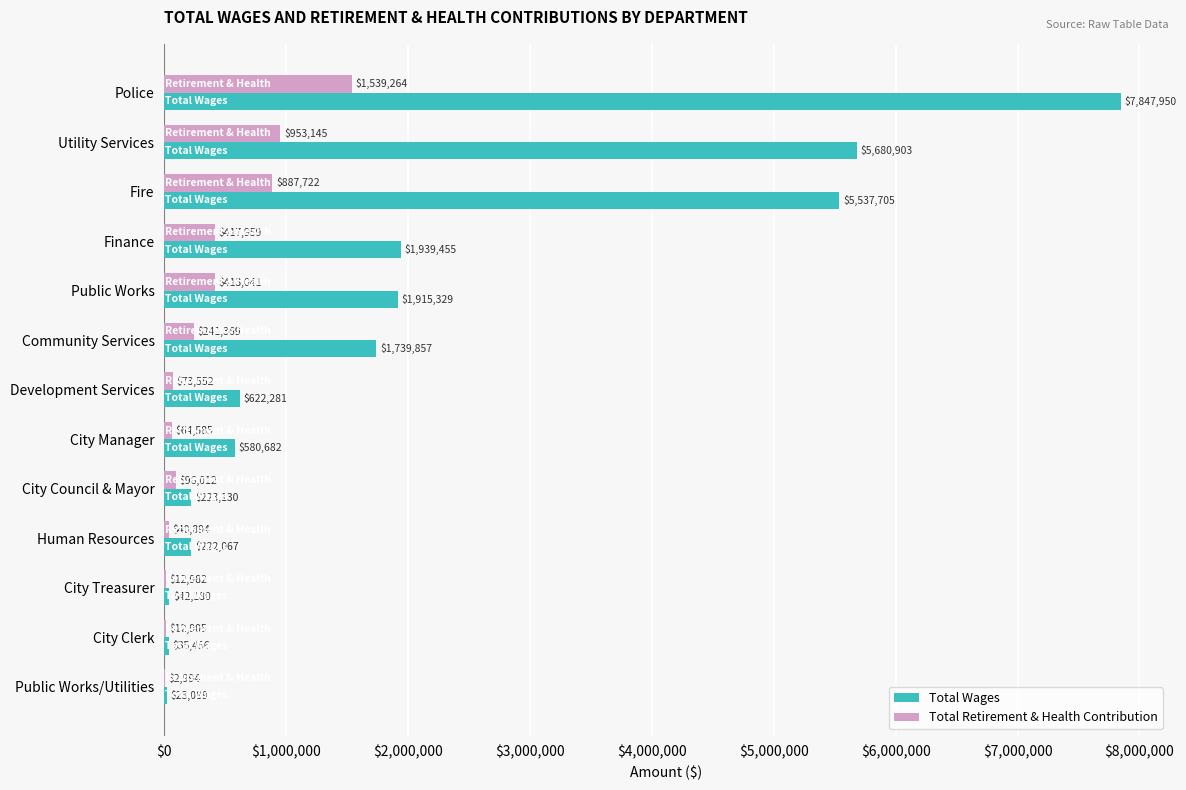

Which series has the widest spread of values?

Total Wages